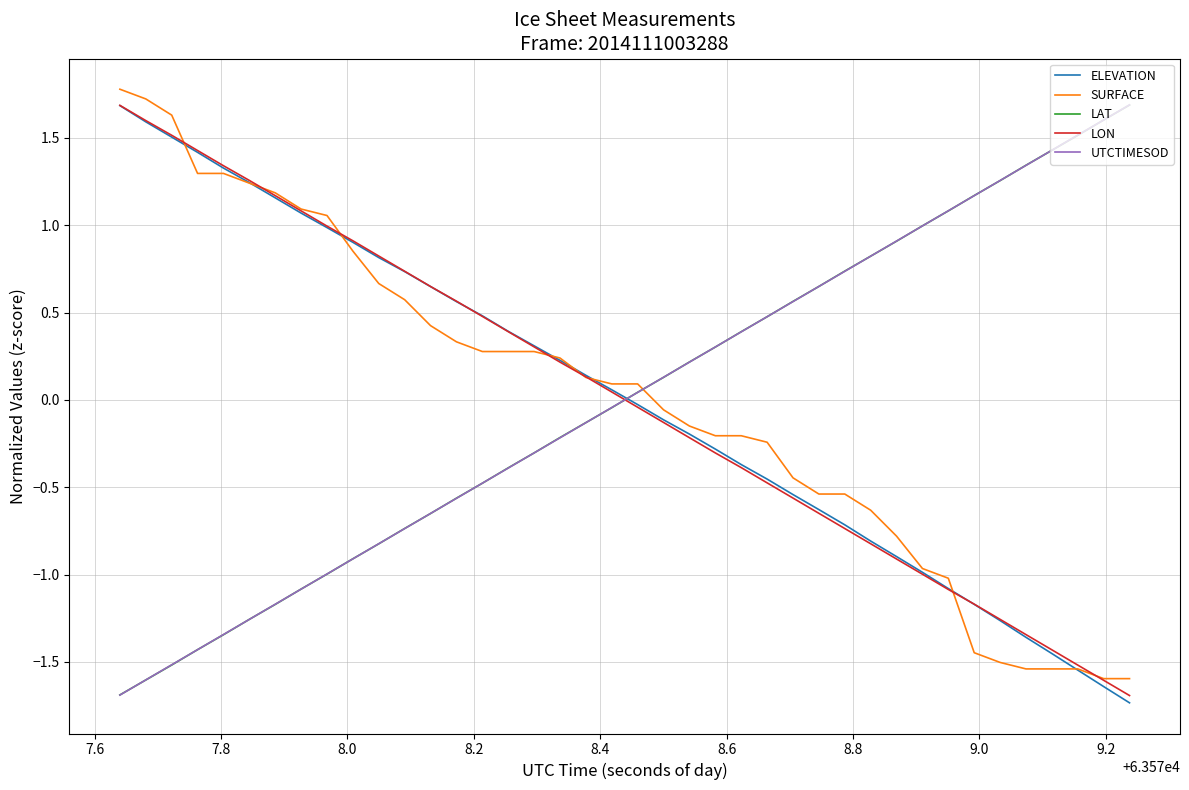

What is the minimum value for UTCTIMESOD?

-1.7